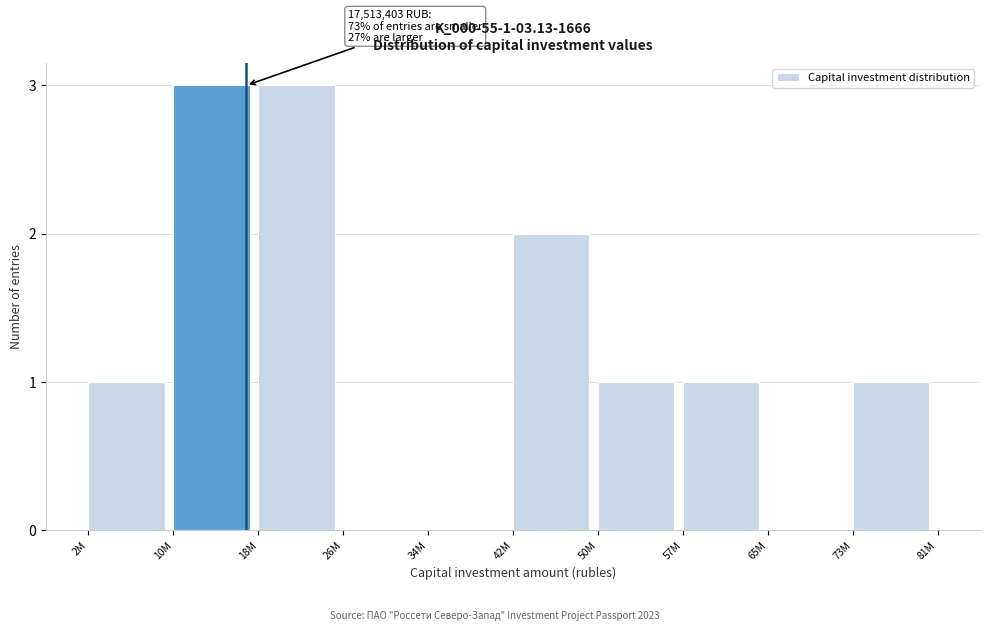

Reading left to right, extract all data points from this chart.

2M=1	10M=3	18M=3	26M=0	34M=0	42M=2	50M=1	57M=1	65M=0	73M=1